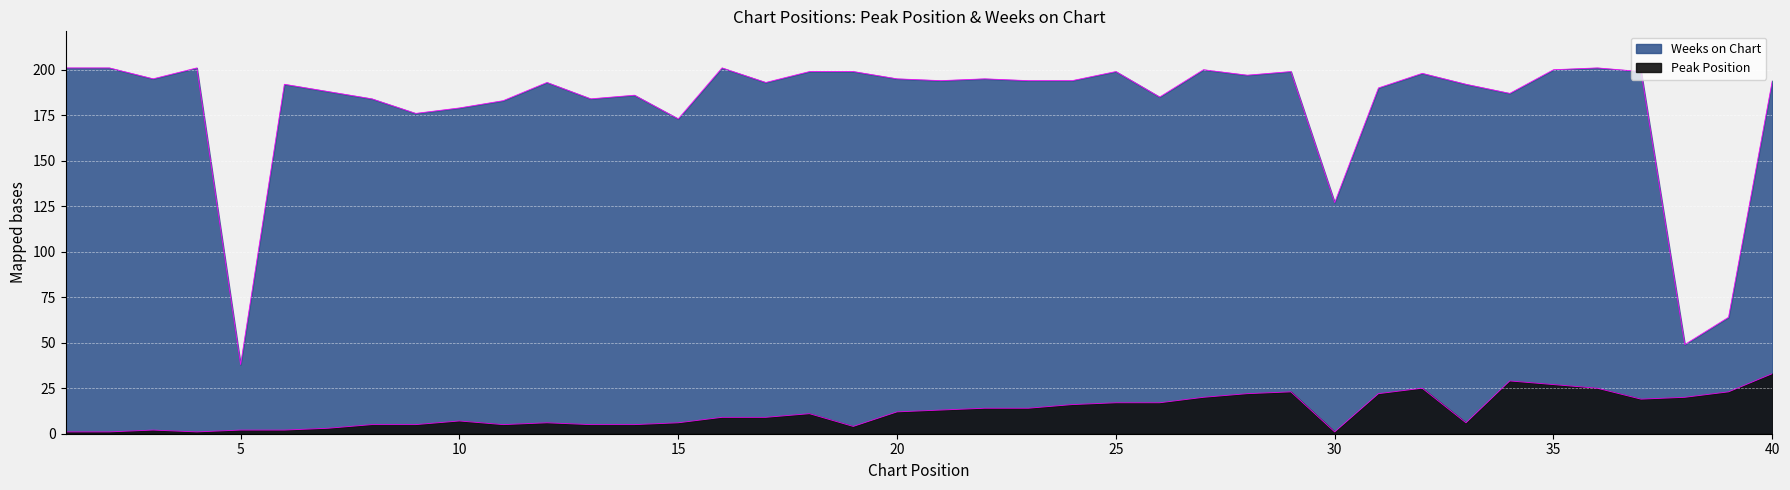

Does the chart display data point markers on the line(s)?

No